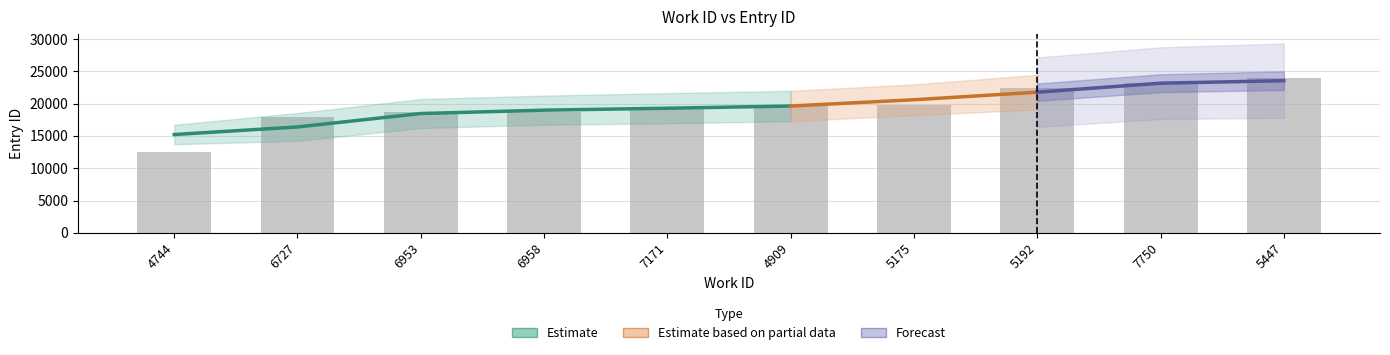

What is the sum of all values?

196292